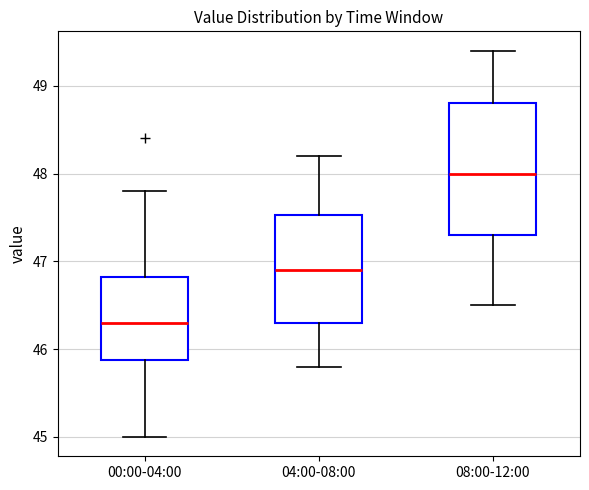

Which box has the highest median line?

08:00-12:00